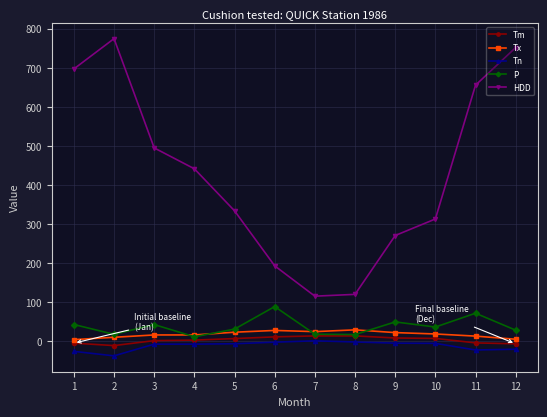

Is the value of Tx at 1 greater than the value of P at 1?

No